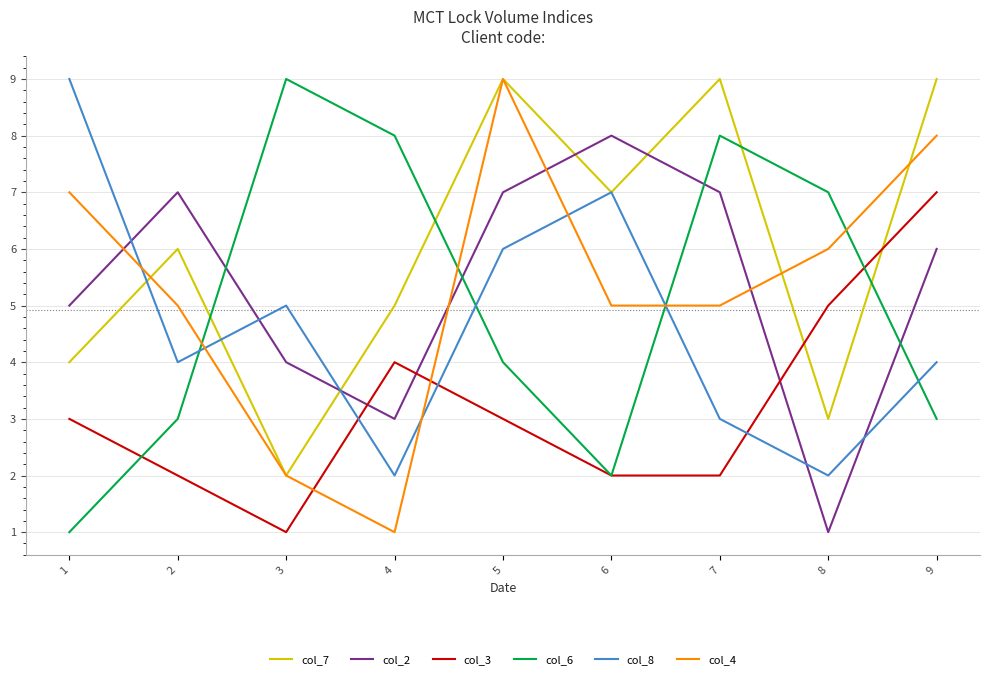

Where is col_8 nearest to the value 5?

3